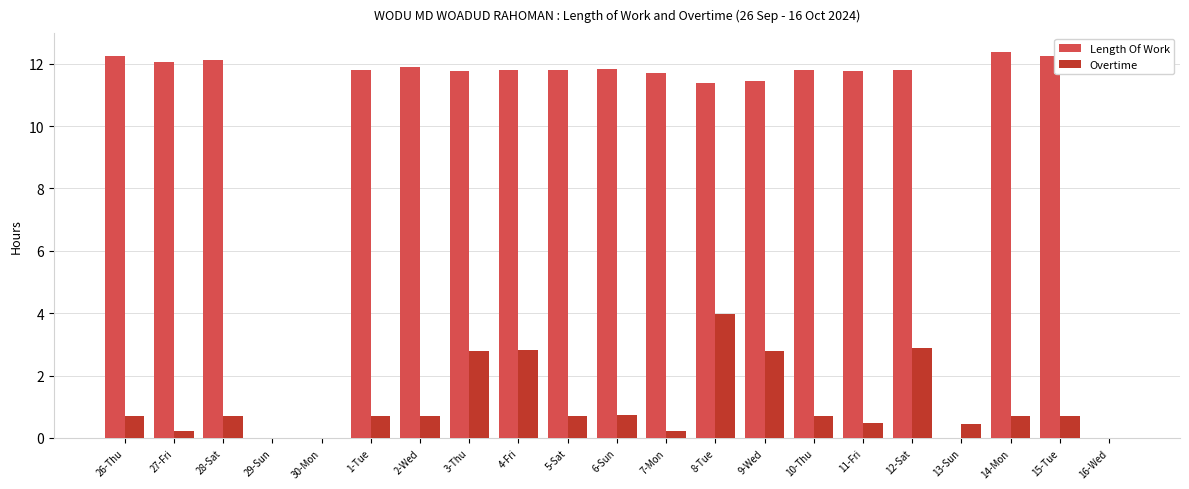

What value does the Length Of Work series have at 6-Sun?

11.8